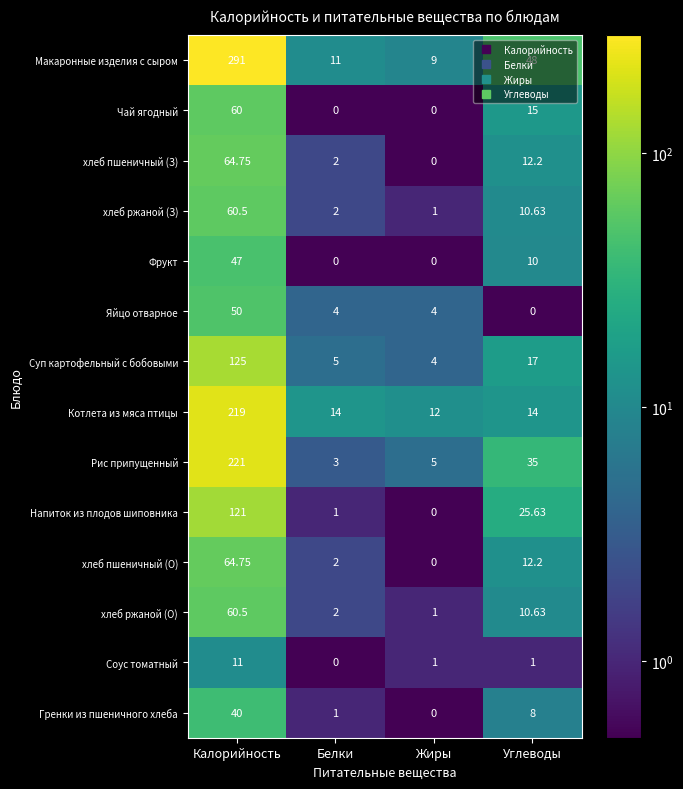

Is the value of Рис припущенный at Углеводы greater than the value of хлеб ржаной (З) at Жиры?

Yes